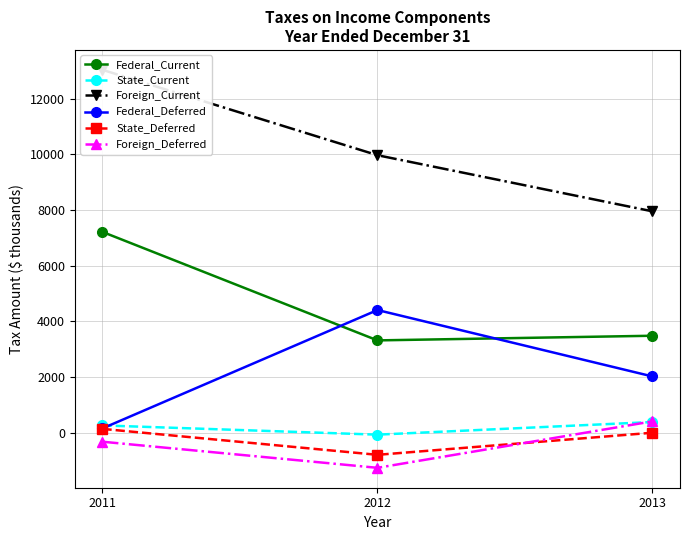

What are all the series names shown in the legend?

Federal_Current, State_Current, Foreign_Current, Federal_Deferred, State_Deferred, Foreign_Deferred